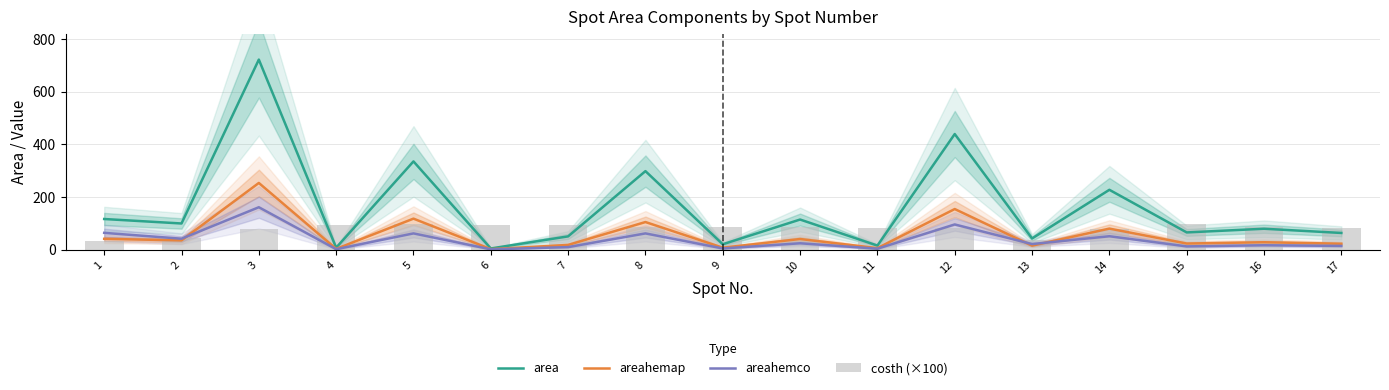

The area series shows 15.0 at 11. True or false?

True